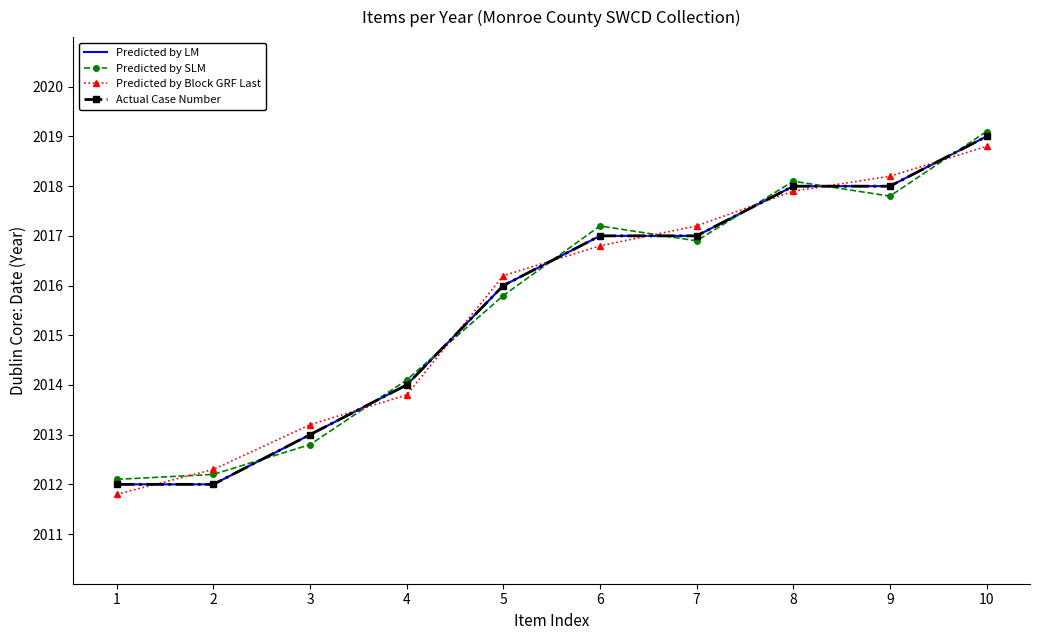

The value of Predicted by LM at 6 is 1304.6. True or false?

False